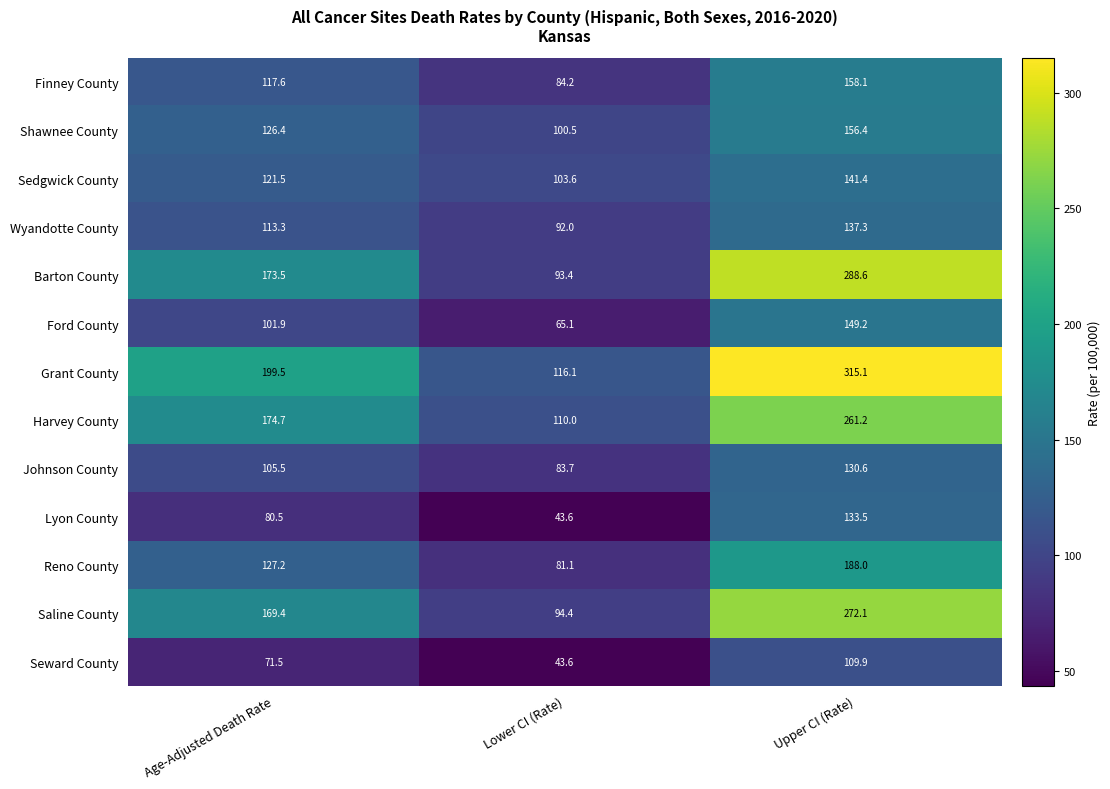

True or false: Harvey County has a value of 171.3 at Lower CI (Rate).

False